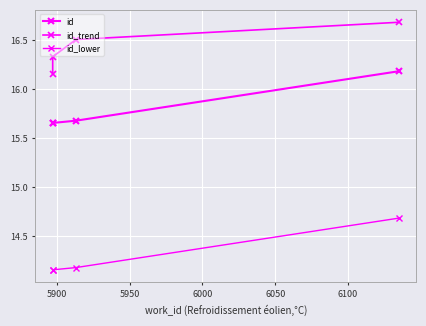

How many data points does each series have?

4